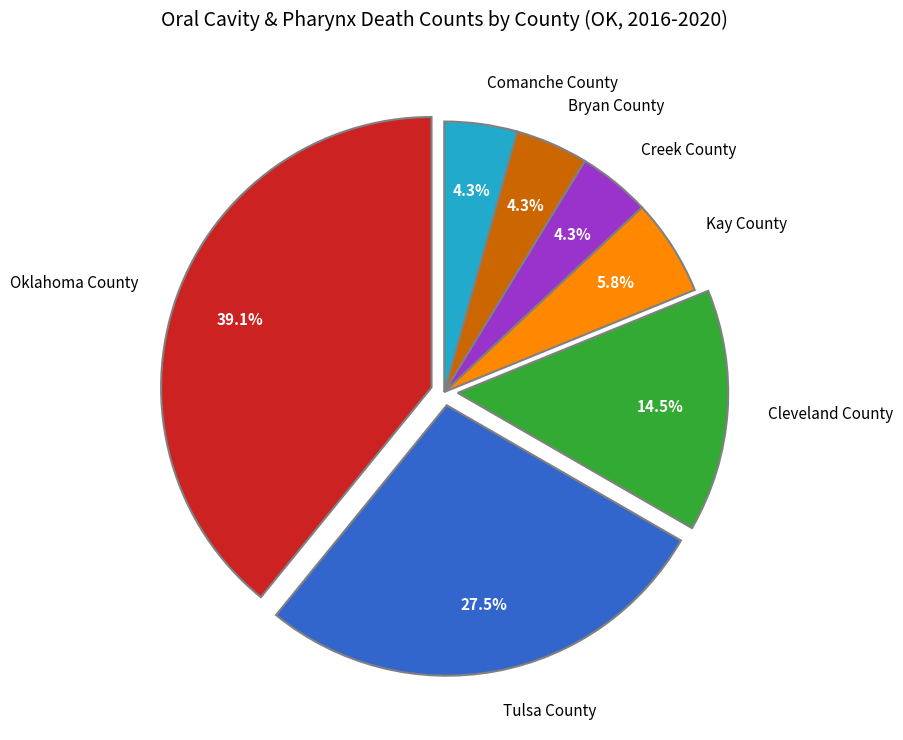

Combined, do Kay County and Oklahoma County account for over 50%?

No